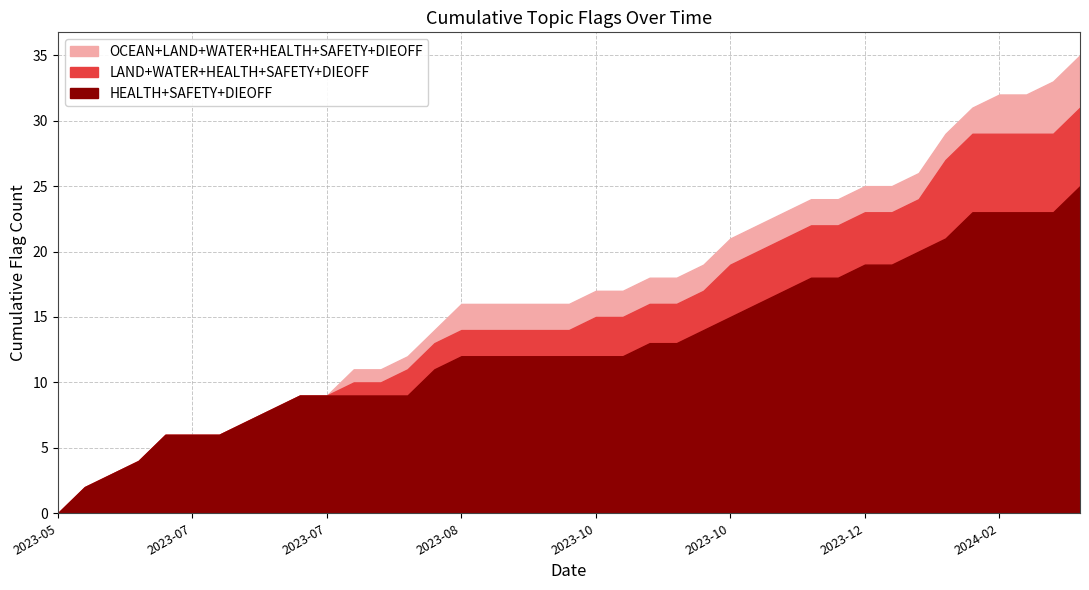

What are all the series names shown in the legend?

OCEAN, LAND, WATER, HEALTH, SAFETY, DIEOFF